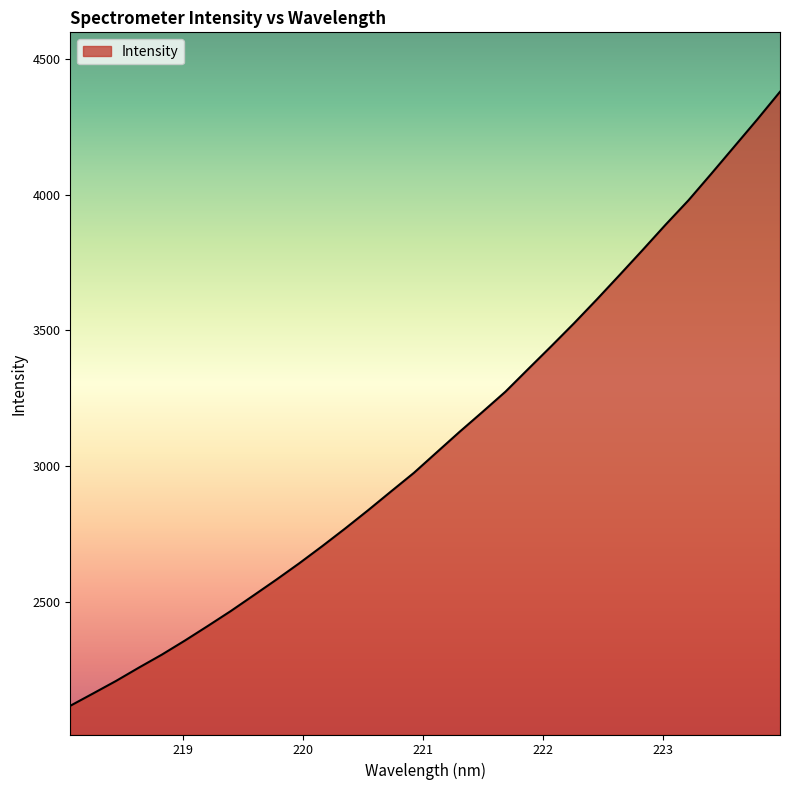

What is the difference between the maximum and minimum values?

2262.6